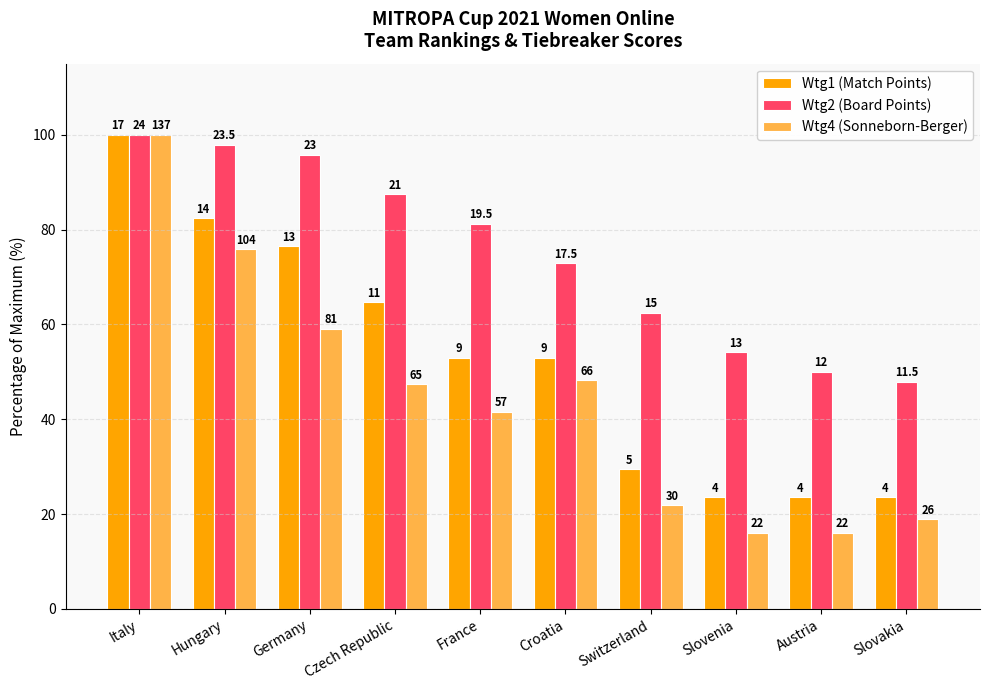

Does the chart contain any negative values?

No